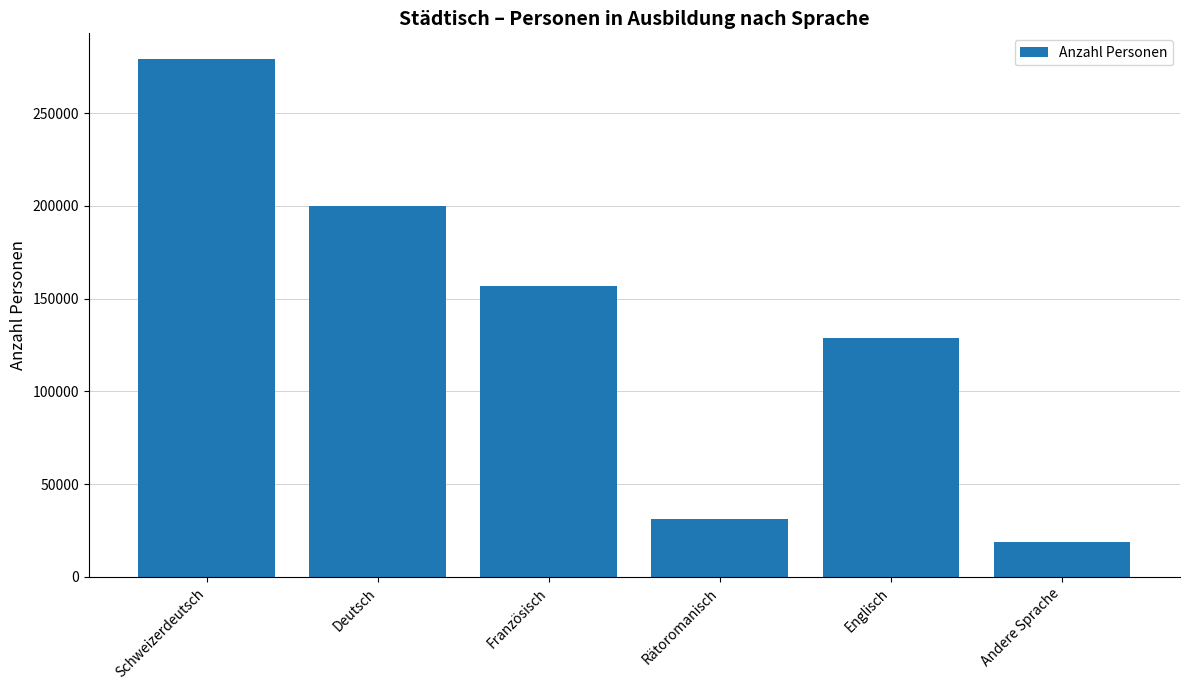

What value does the data have at Rätoromanisch?

31181.4